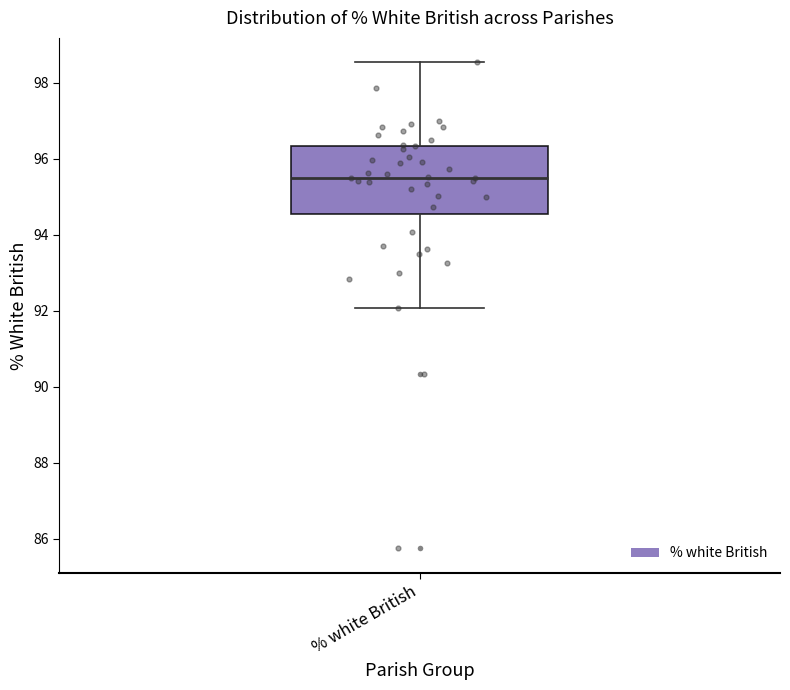

Transcribe this box plot: give where the median line is, the range the box spans, and where the two whiskers end, as read against the y-axis. The values are not printed on the chart, so give them approximately, as read against the axis.

median 95.6, box 94.6 to 96.4, whiskers 92.0 to 98.6